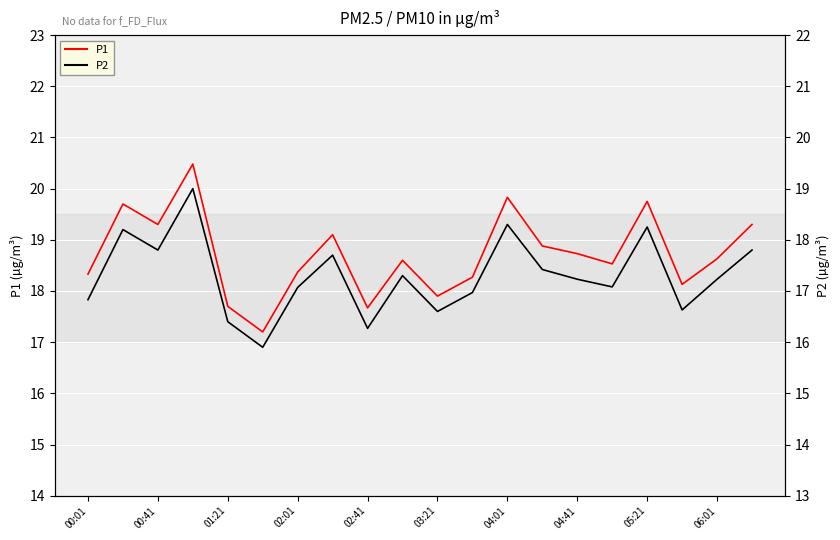

At which label does P1 first exceed 18?

00:01